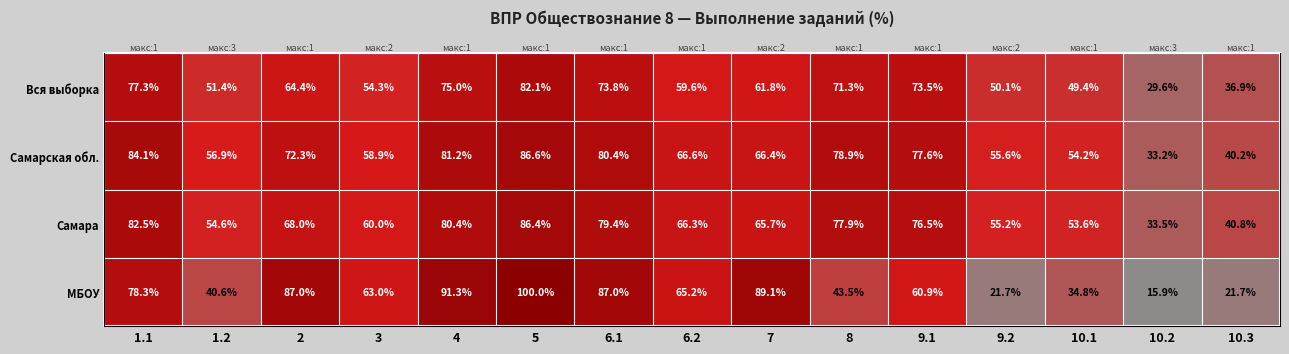

What is the lowest value of the МБОУ series?

15.9